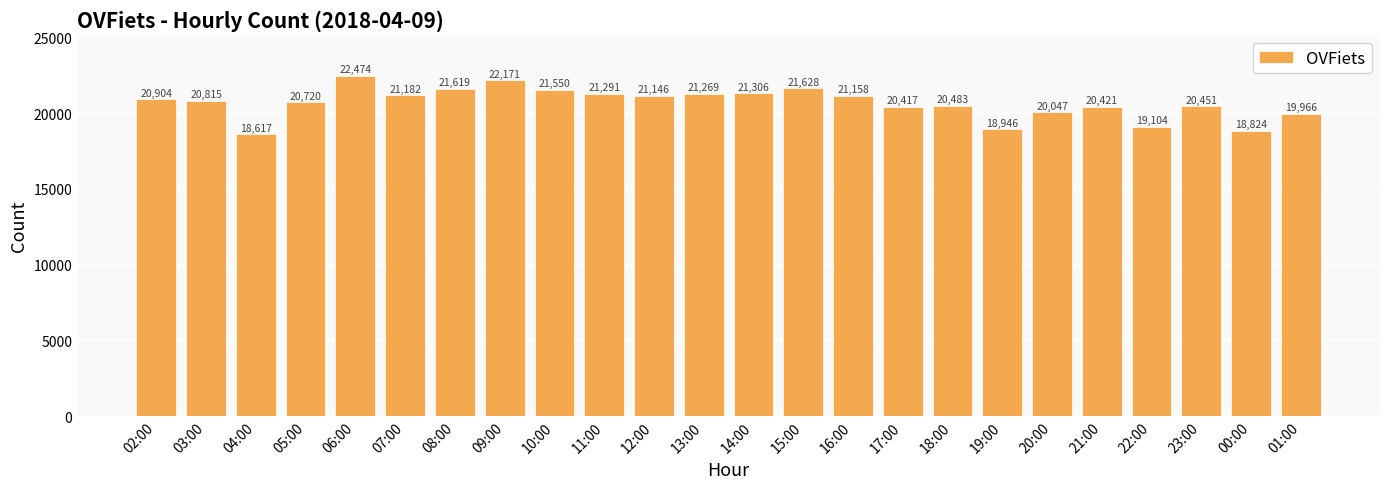

Between 14:00 and 16:00, which is larger?

14:00